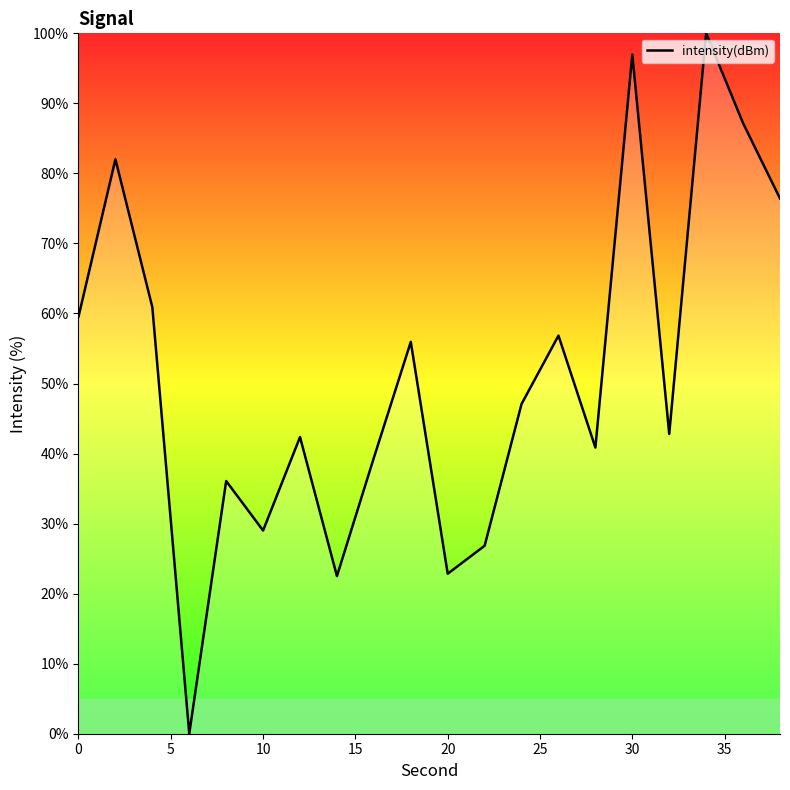

What is the maximum value shown in the chart?

100.0